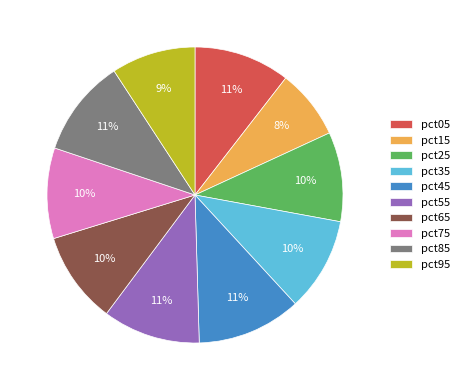

What is the ratio of the value at pct35 to the value at pct45?

0.9